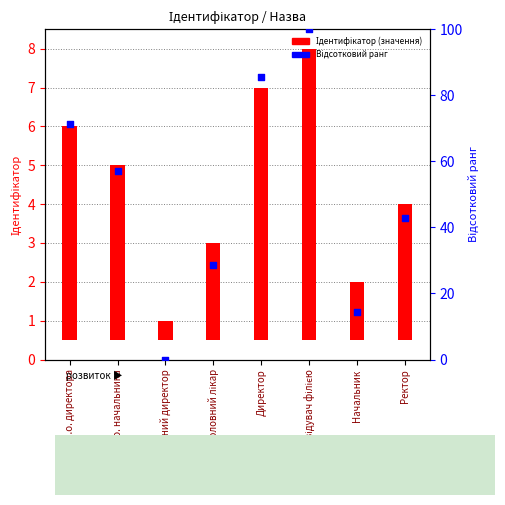

What is the total value across all series at Завідувач філією?

107.5